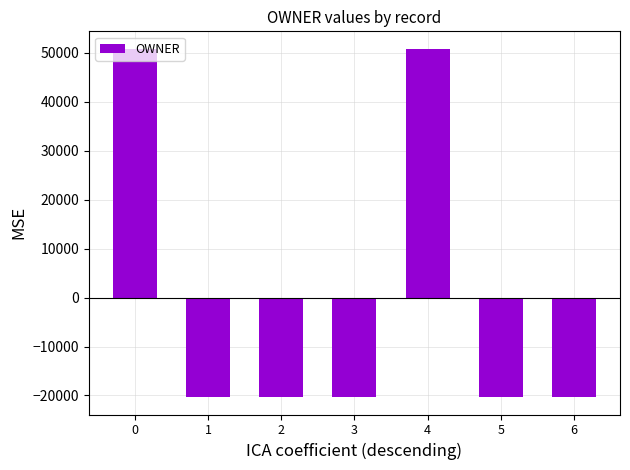

What is the value of the 1st bar from the left?

50805.7